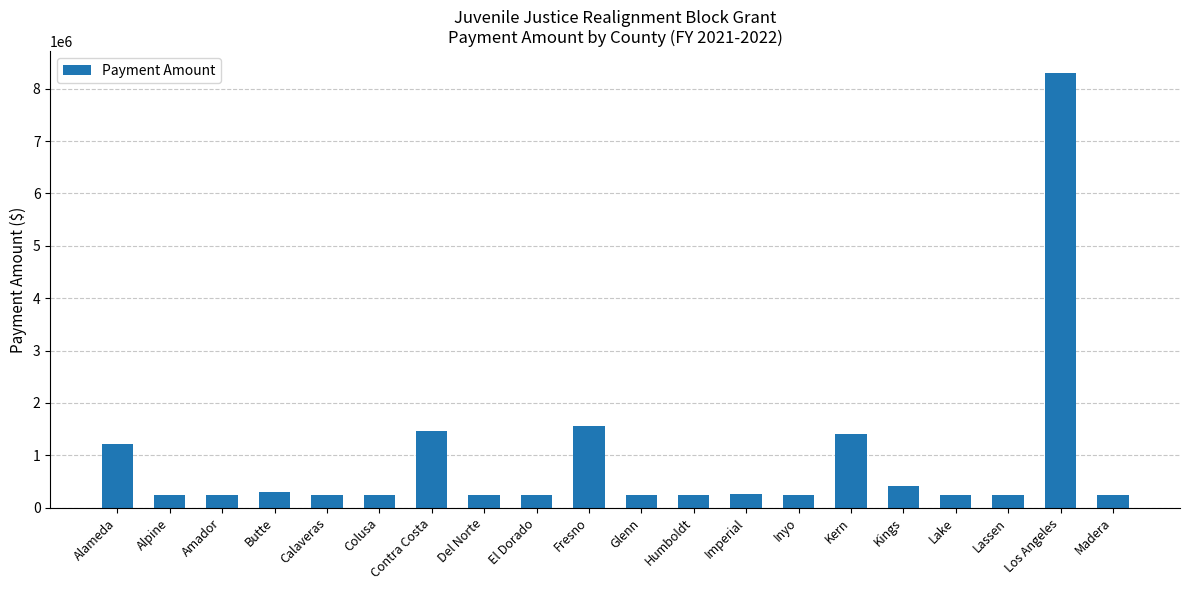

What is the label of the 8th bar from the right?

Imperial